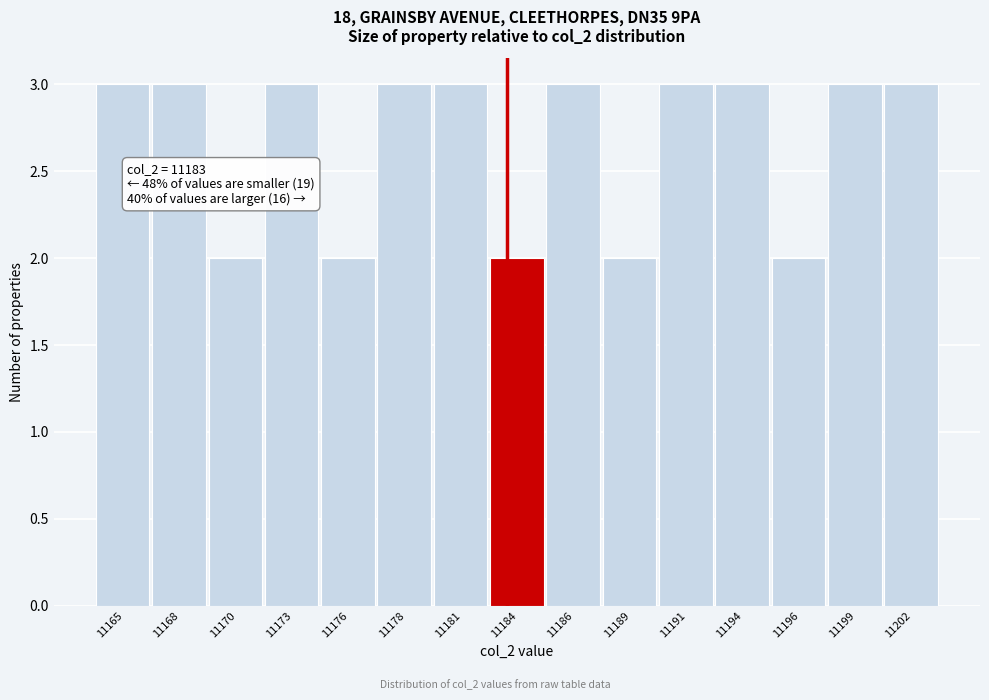

Reading right to left, what are all the values shown in this chart?

11202=3	11199=3	11196=2	11194=3	11191=3	11189=2	11186=3	11184=2	11181=3	11178=3	11176=2	11173=3	11170=2	11168=3	11165=3